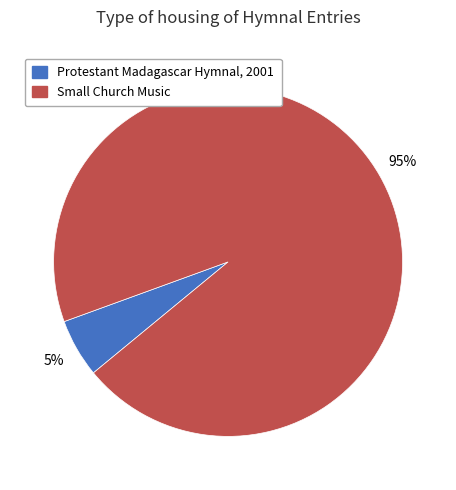

How many segments does this pie chart have?

2